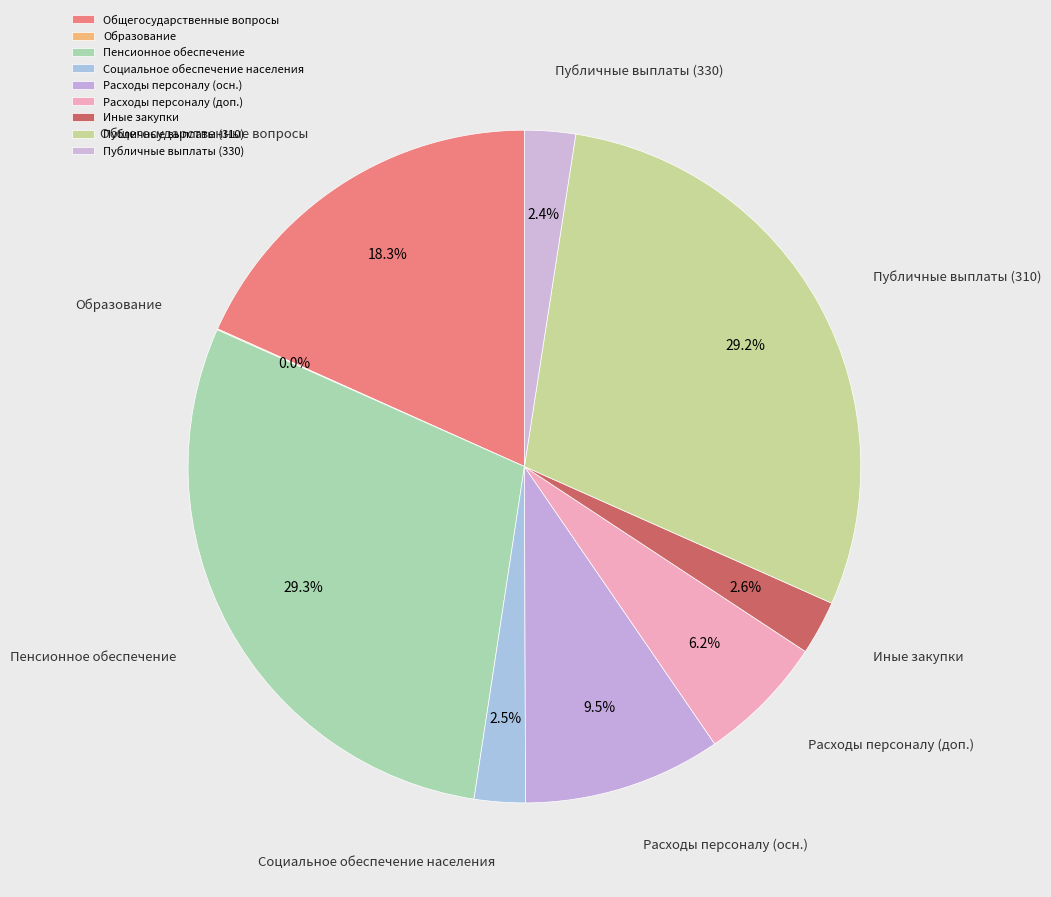

Is there any slice that represents more than half of the pie?

No